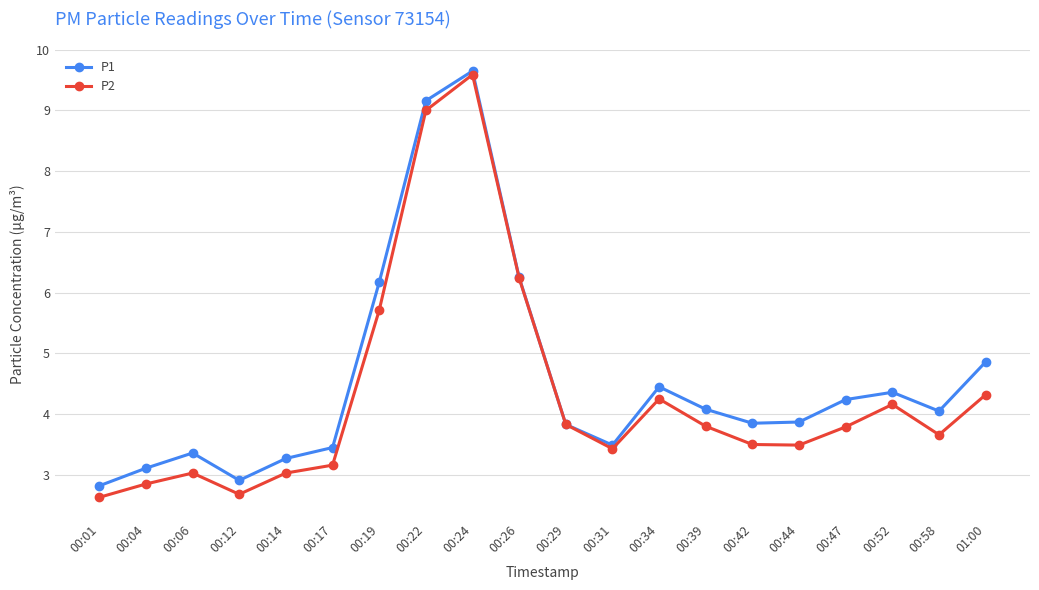

List the series in order of their overall mean, highest first.

P1, P2